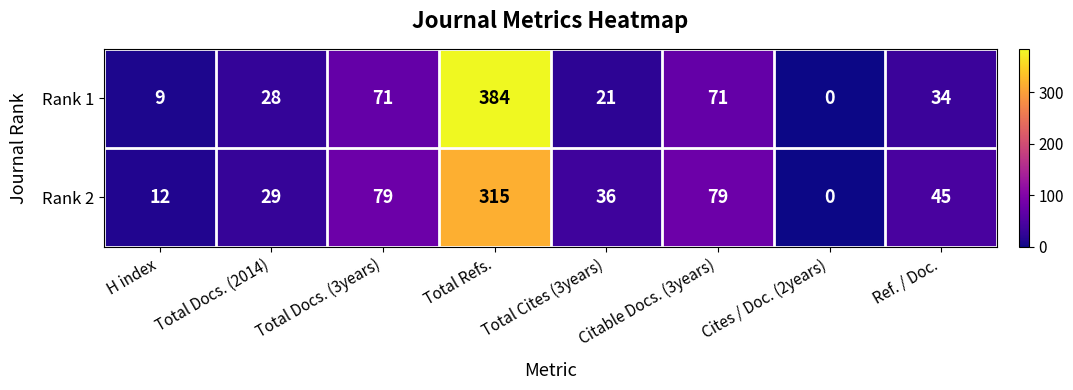

What is the total value across all series at Total Cites (3years)?

57